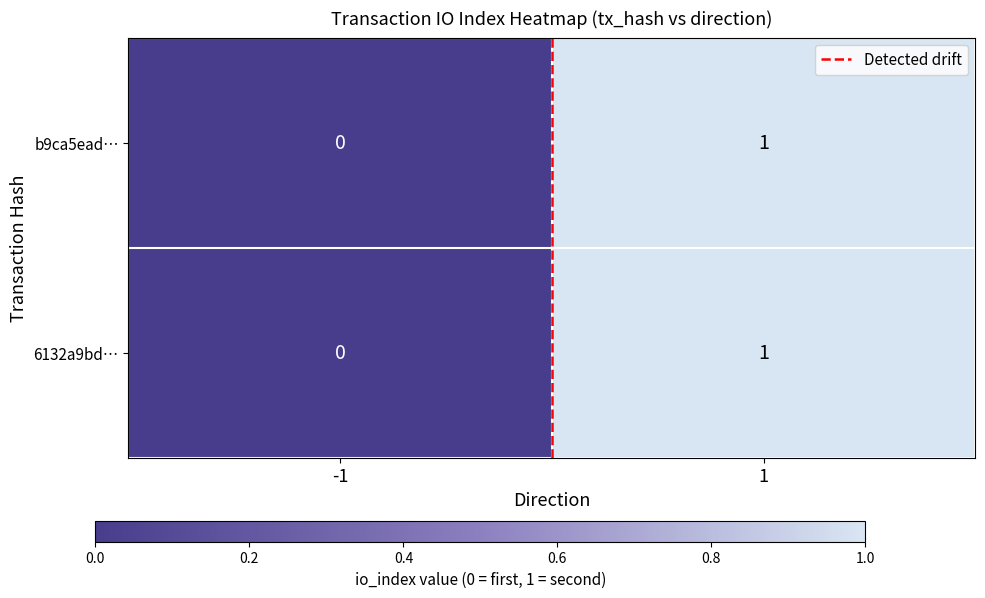

Rank the categories by b9ca5ead… value from highest to lowest.

1, -1